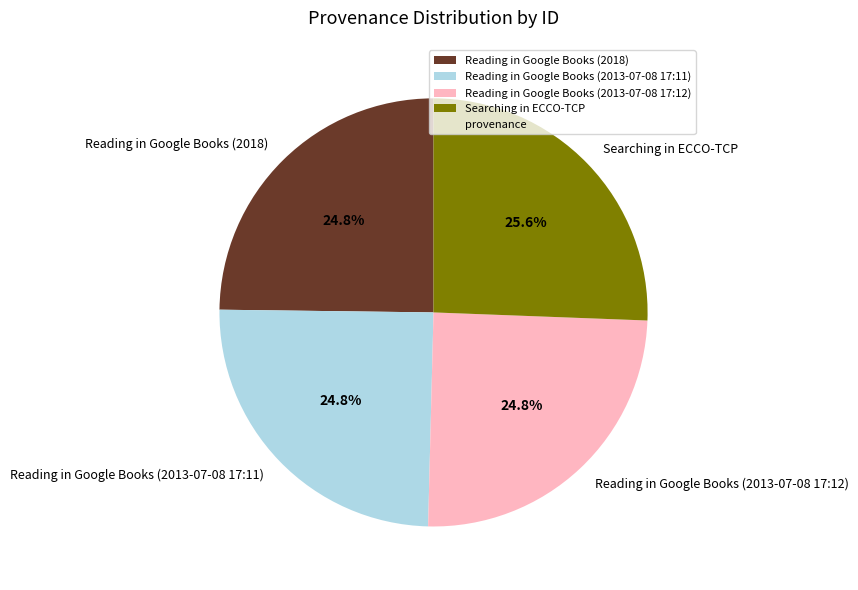

True or false: Searching in ECCO-TCP accounts for 13% of the total.

False